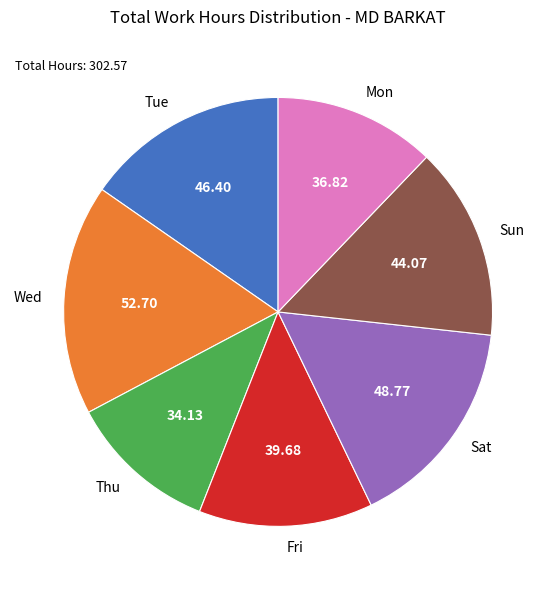

Is there any slice that represents more than half of the pie?

No